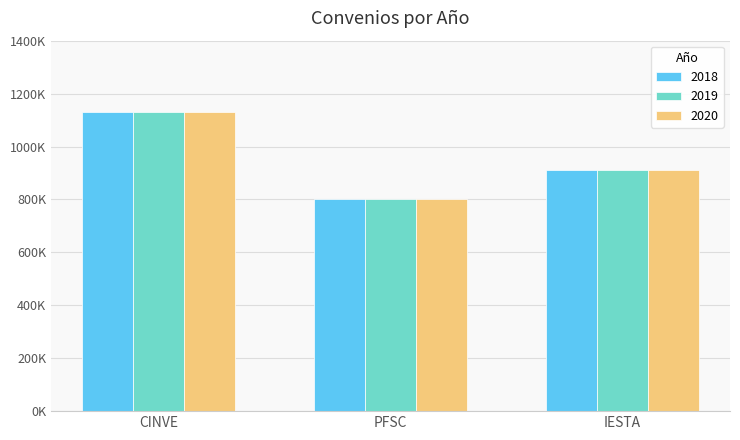

Is the value of 2020 at PFSC greater than the value of 2019 at IESTA?

No